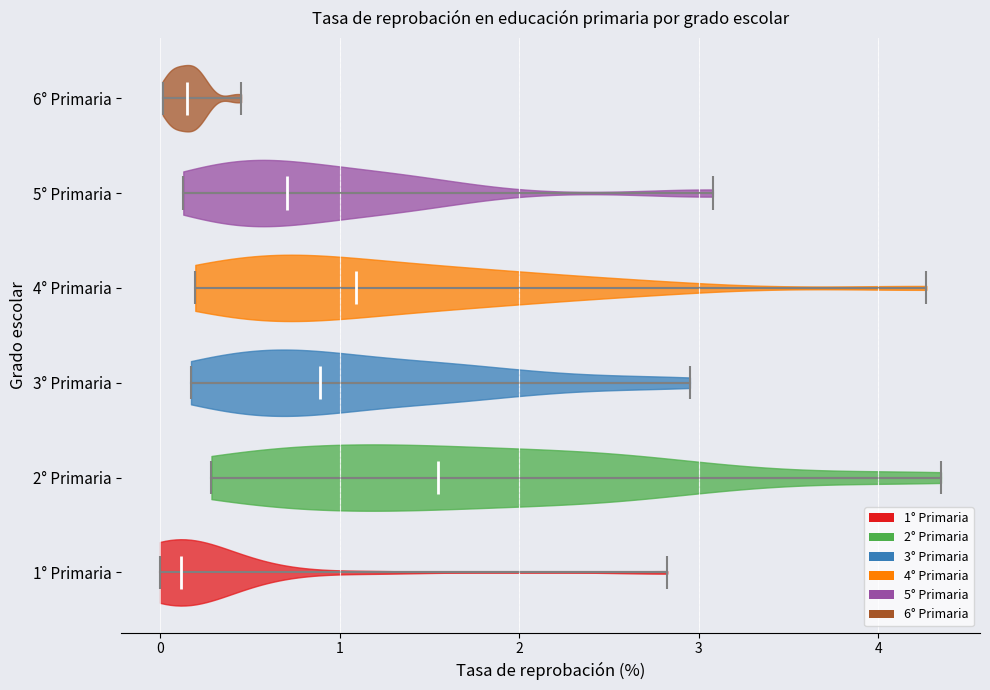

Reading bottom to top, read every violin against the x-axis: where its median line is, and the lowest and highest points it reaches. The values are not printed on the chart, so give them approximately, as read against the axis.

1° Primaria: median line 0.1, lowest point 0.0, highest point 2.8
2° Primaria: median line 1.5, lowest point 0.3, highest point 4.3
3° Primaria: median line 0.9, lowest point 0.2, highest point 3.0
4° Primaria: median line 1.1, lowest point 0.2, highest point 4.3
5° Primaria: median line 0.7, lowest point 0.1, highest point 3.1
6° Primaria: median line 0.2, lowest point 0.0, highest point 0.5